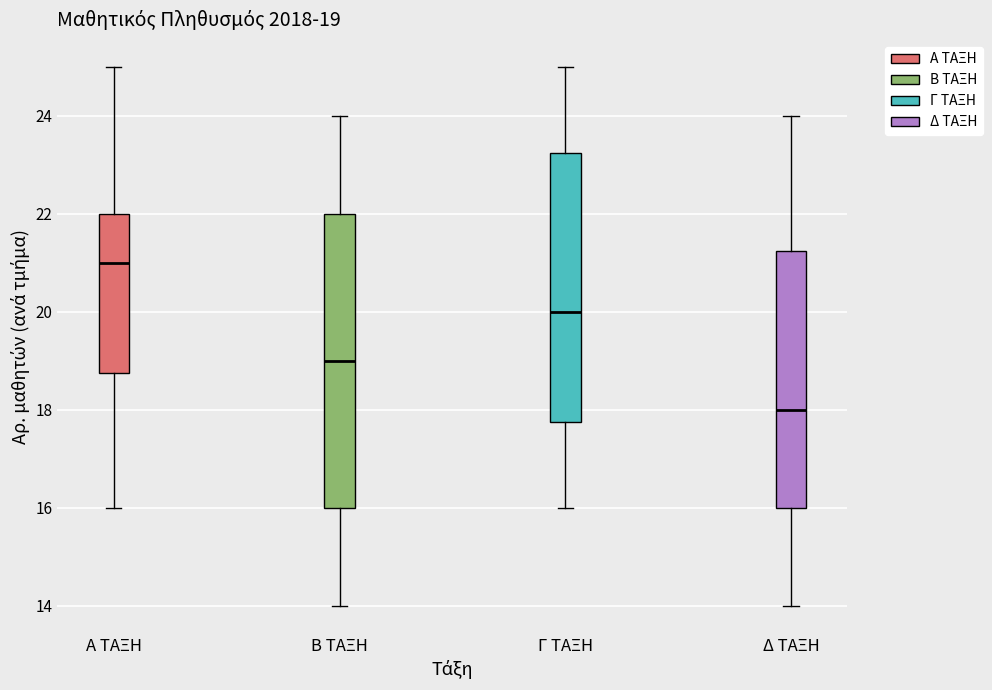

Which box is the tallest, from its lower edge to its upper edge?

Β ΤΑΞΗ